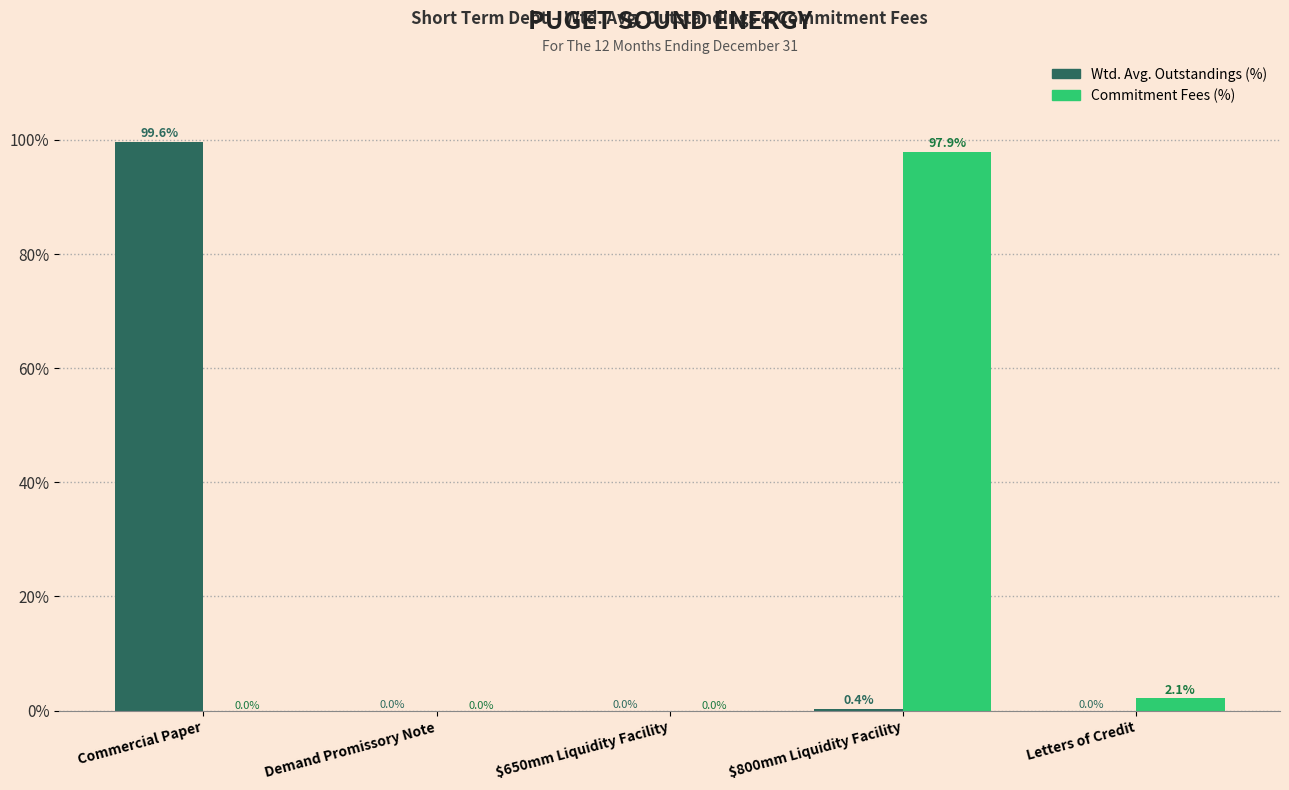

The value of Commitment Fees (%) at Demand Promissory Note is -50.5. True or false?

False